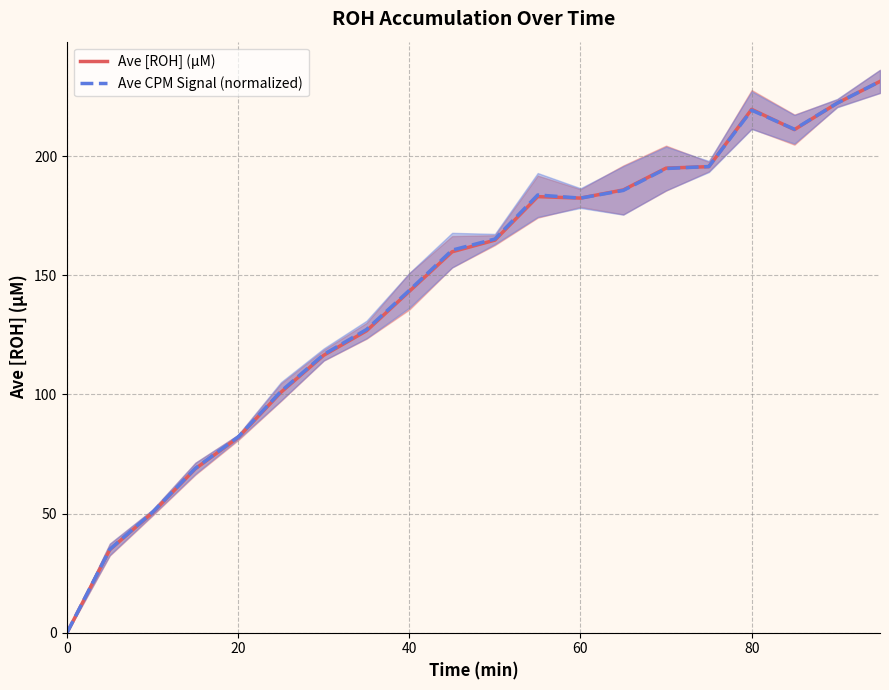

Which series has the largest total across all categories?

Ave CPM Signal (normalized)